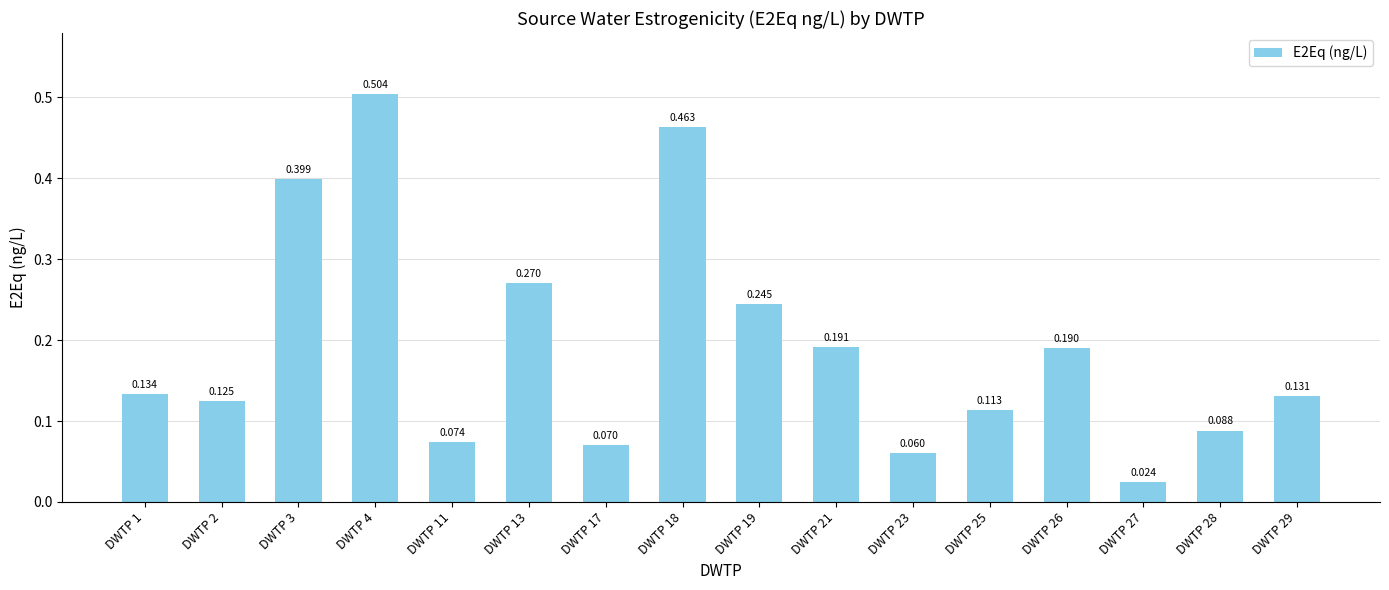

Reading right to left, transcribe all the data shown in this chart.

DWTP 29=0.1	DWTP 28=0.1	DWTP 27=0.0	DWTP 26=0.2	DWTP 25=0.1	DWTP 23=0.1	DWTP 21=0.2	DWTP 19=0.2	DWTP 18=0.5	DWTP 17=0.1	DWTP 13=0.3	DWTP 11=0.1	DWTP 4=0.5	DWTP 3=0.4	DWTP 2=0.1	DWTP 1=0.1